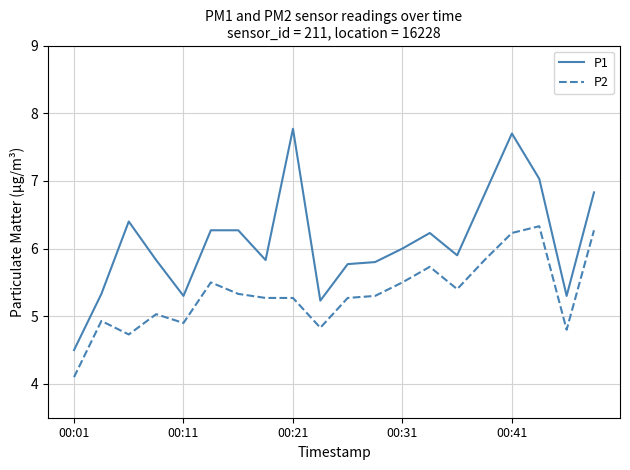

True or false: P1 and P2 intersect in this chart.

False